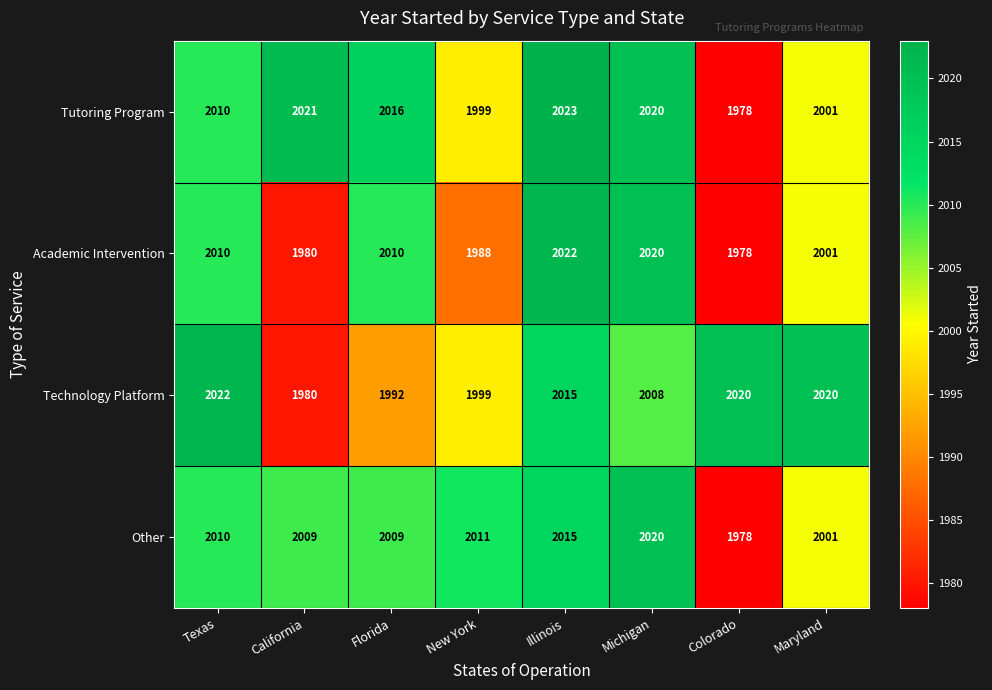

The Other series shows 3043 at Michigan. True or false?

False